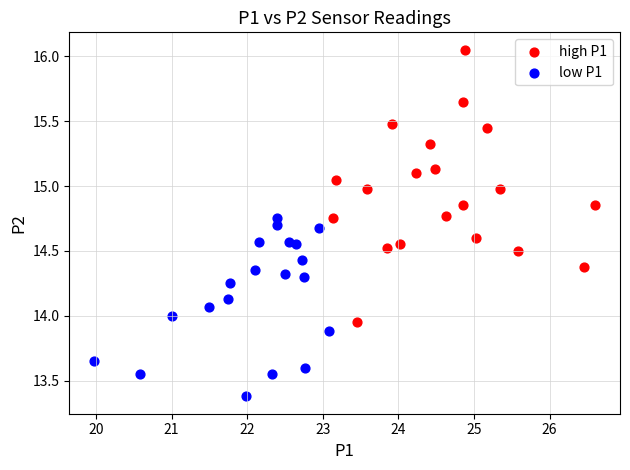

Which series has the largest Y range (max minus min)?

high P1